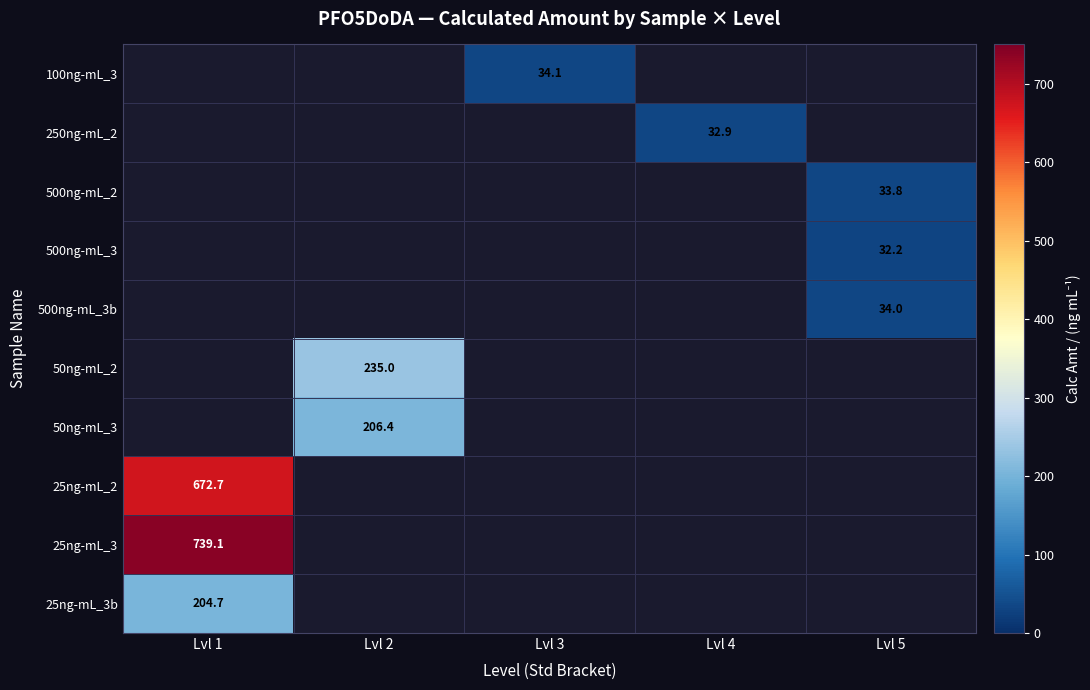

What value does the 250ng-mL_2 series have at Lvl 4?

32.9